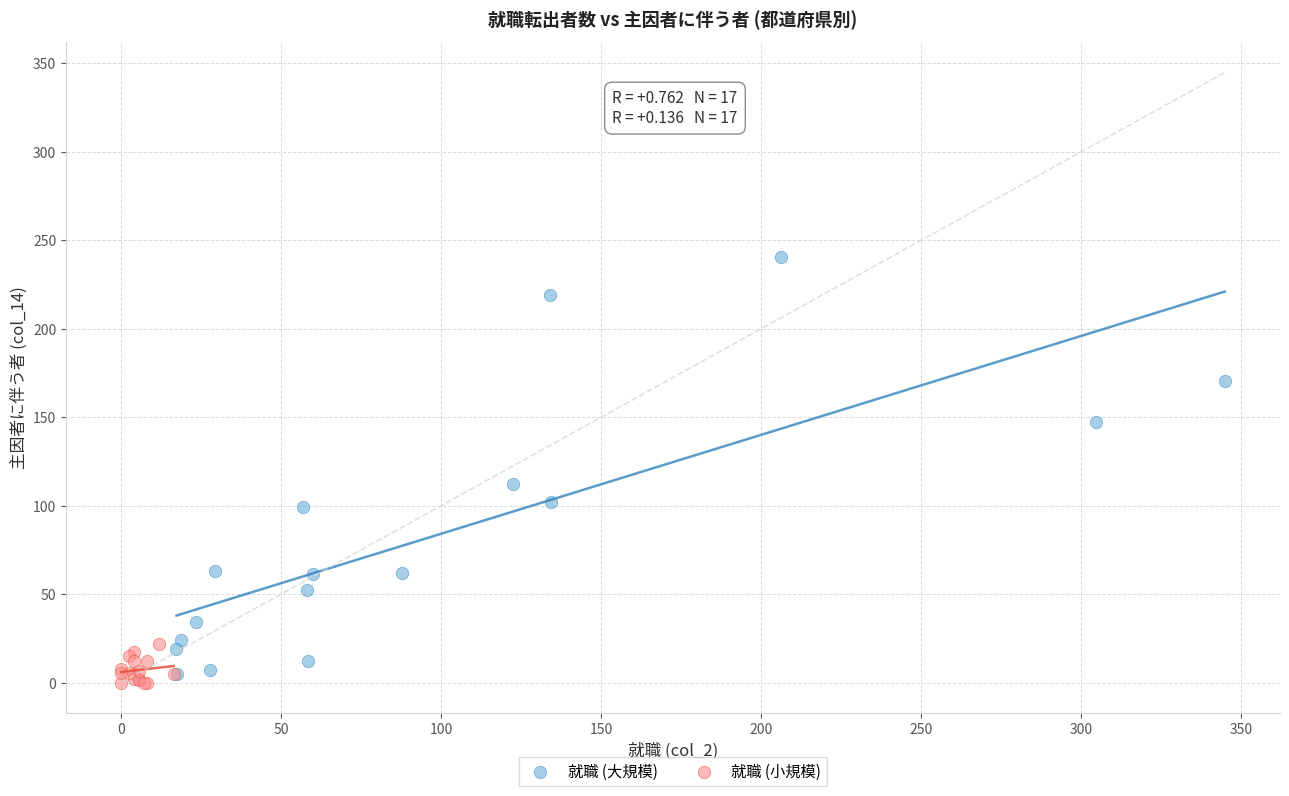

Which series has the largest Y range (max minus min)?

就職 (大規模)